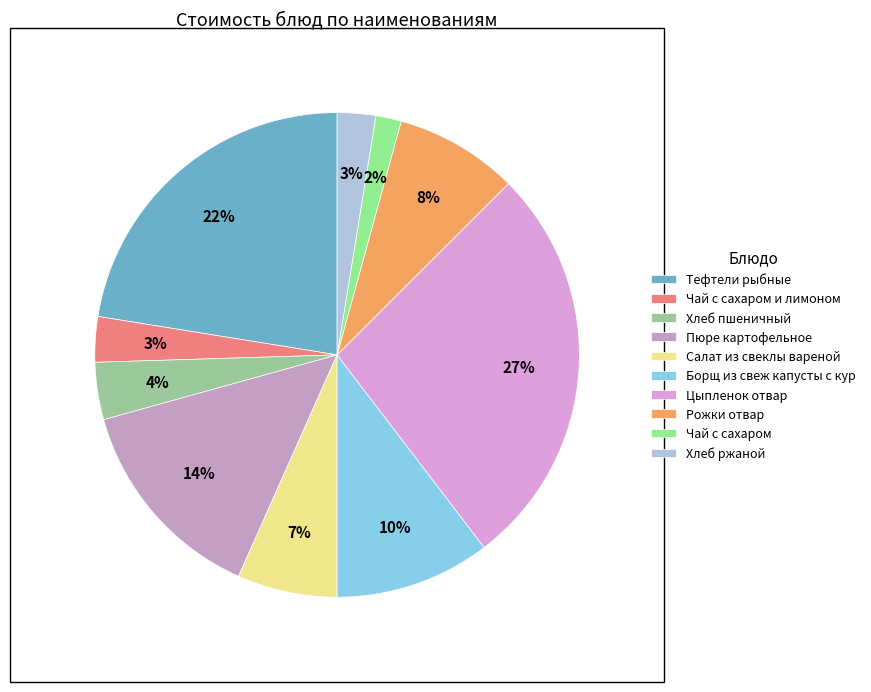

Is the sum of Салат из свеклы вареной and Хлеб ржаной greater than half?

No